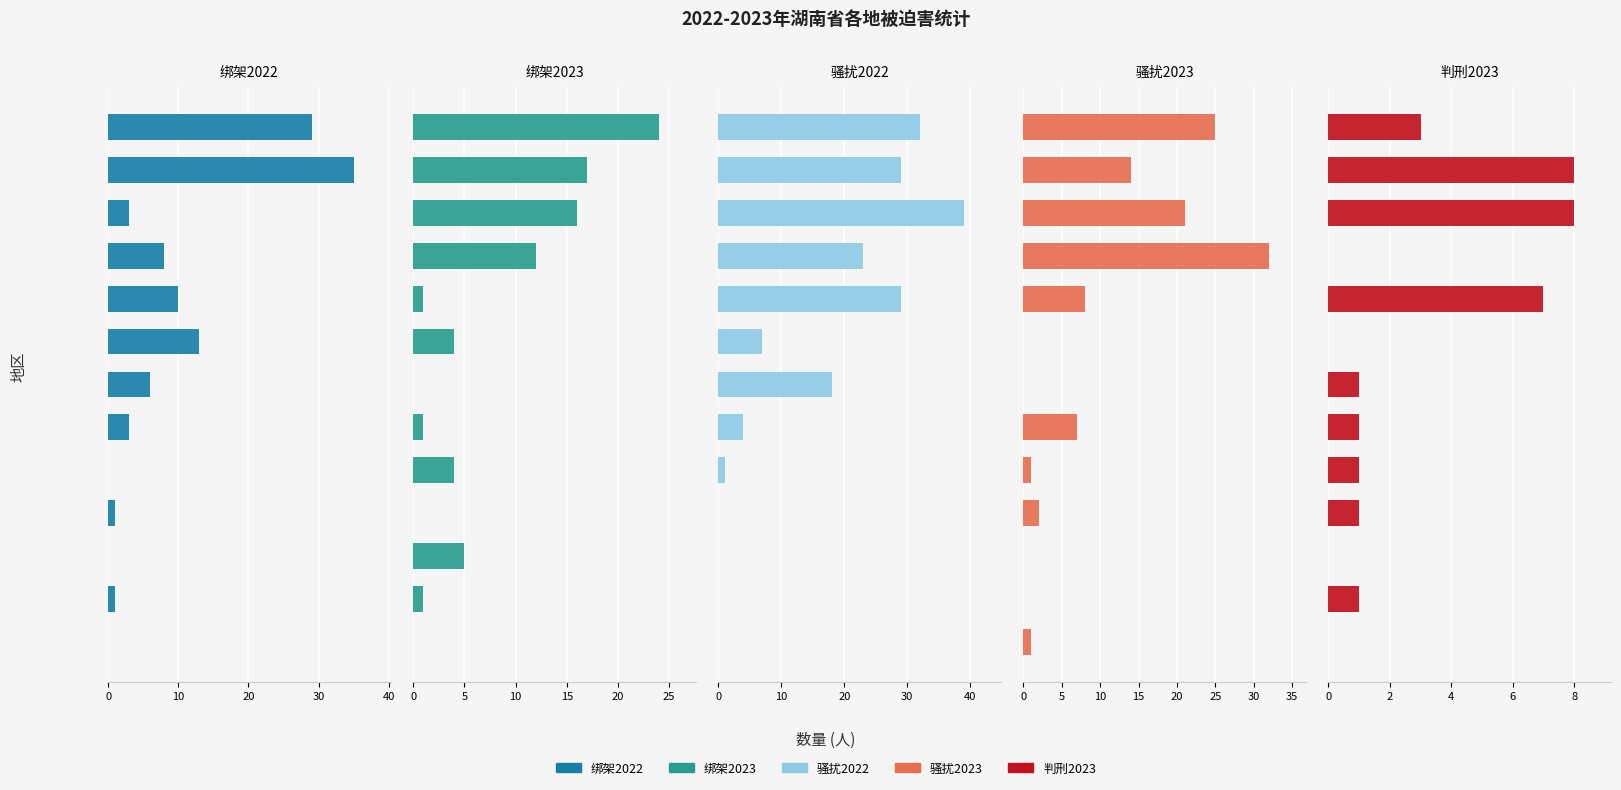

Is the value of 骚扰2023 at 20 greater than the value of 绑架2022 at 20?

No